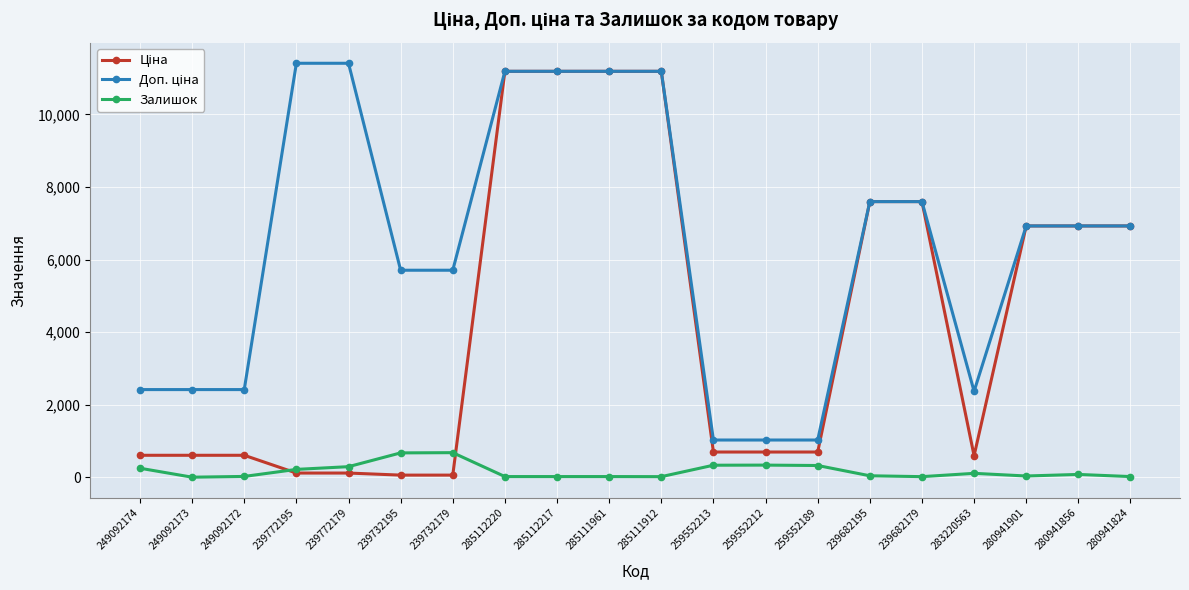

Is it true that Залишок equals 17.0 at 280941824?

True